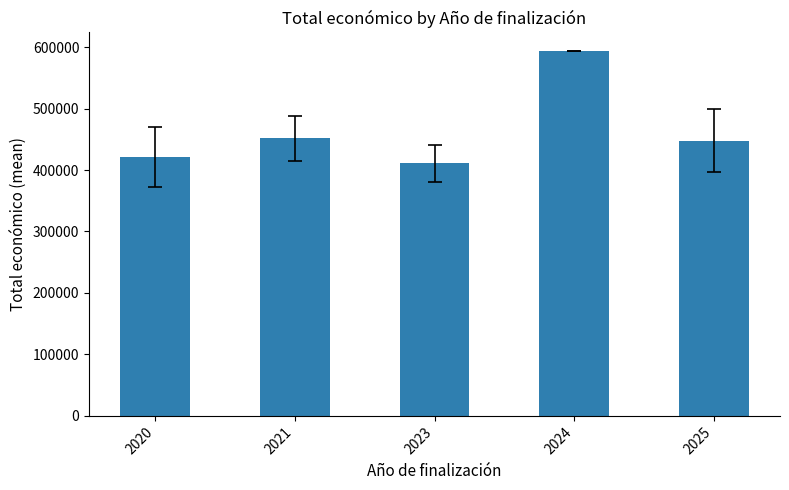

What is the ratio of the value at 2023 to the value at 2020?

1.0